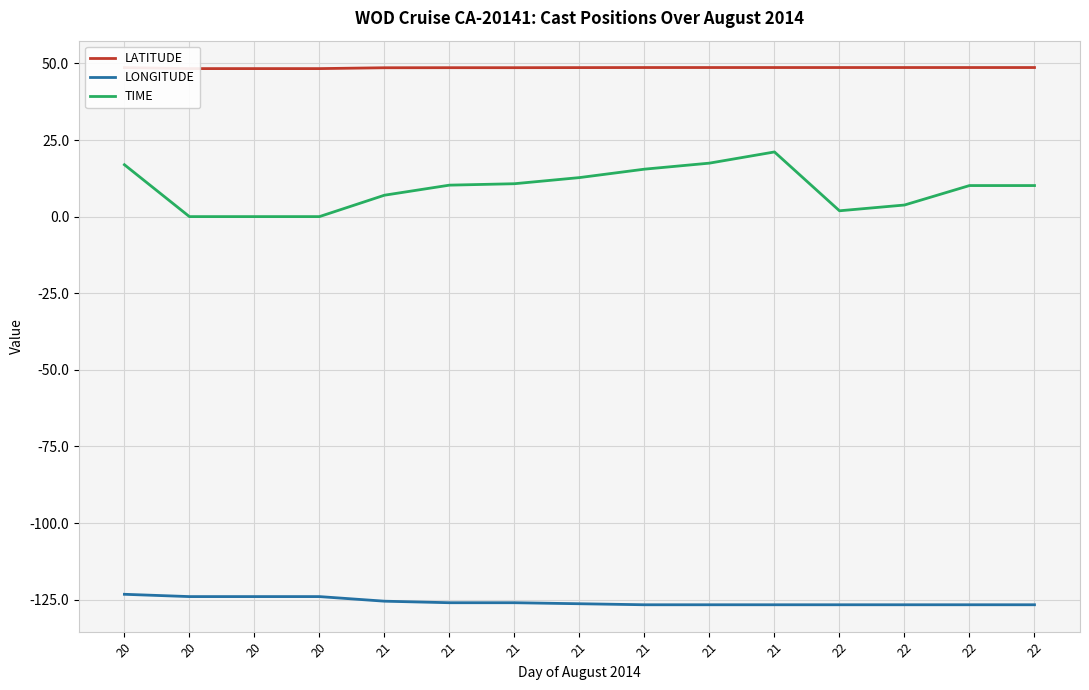

Is it true that LONGITUDE equals -30.8 at 22?

False